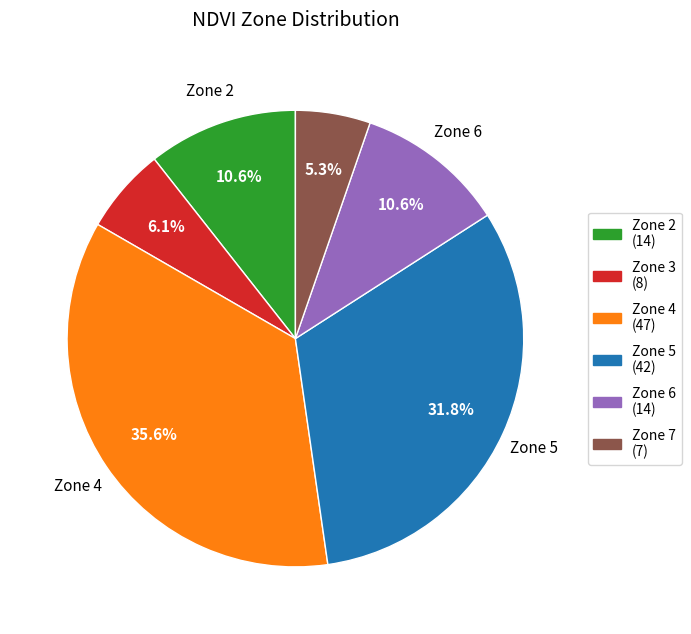

How many slices are in this pie chart?

6